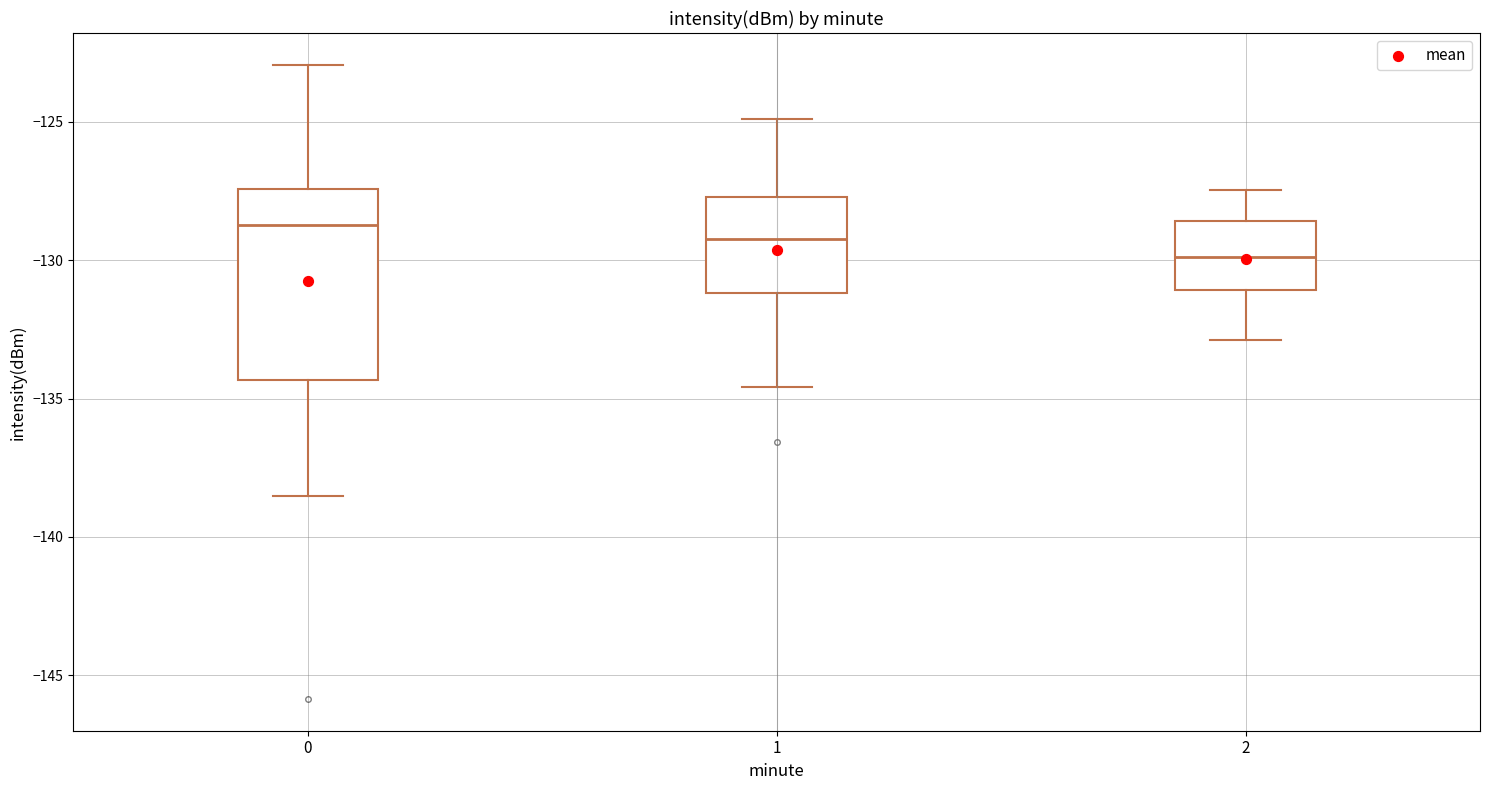

Reading left to right, read every box against the y-axis: the position of its median line, the range the box covers, and the ends of its whiskers. The values are not printed on the chart, so give them approximately, as read against the axis.

0: median -128.5, box -134.5 to -127.5, whiskers -138.5 to -123.0
1: median -129.0, box -131.0 to -127.5, whiskers -134.5 to -125.0
2: median -130.0, box -131.0 to -128.5, whiskers -133.0 to -127.5